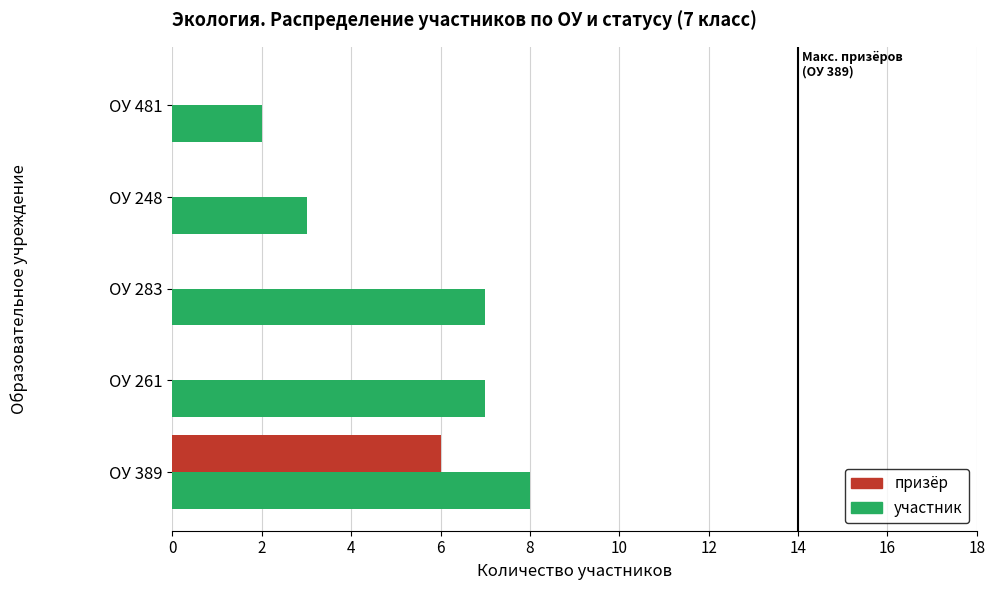

Which series has the largest total across all categories?

участник